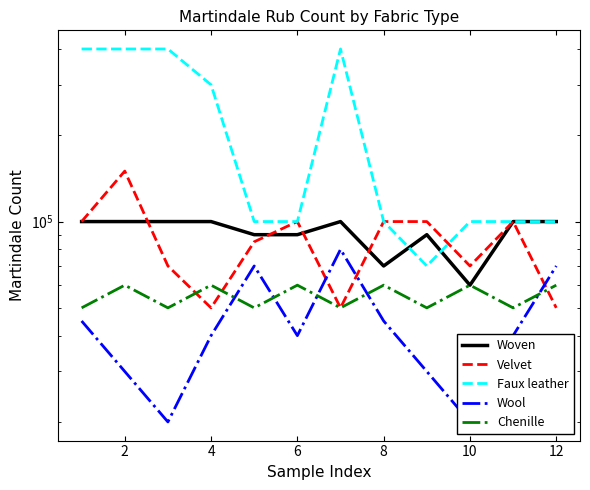

How many data points in Faux leather are less than 100000?

1